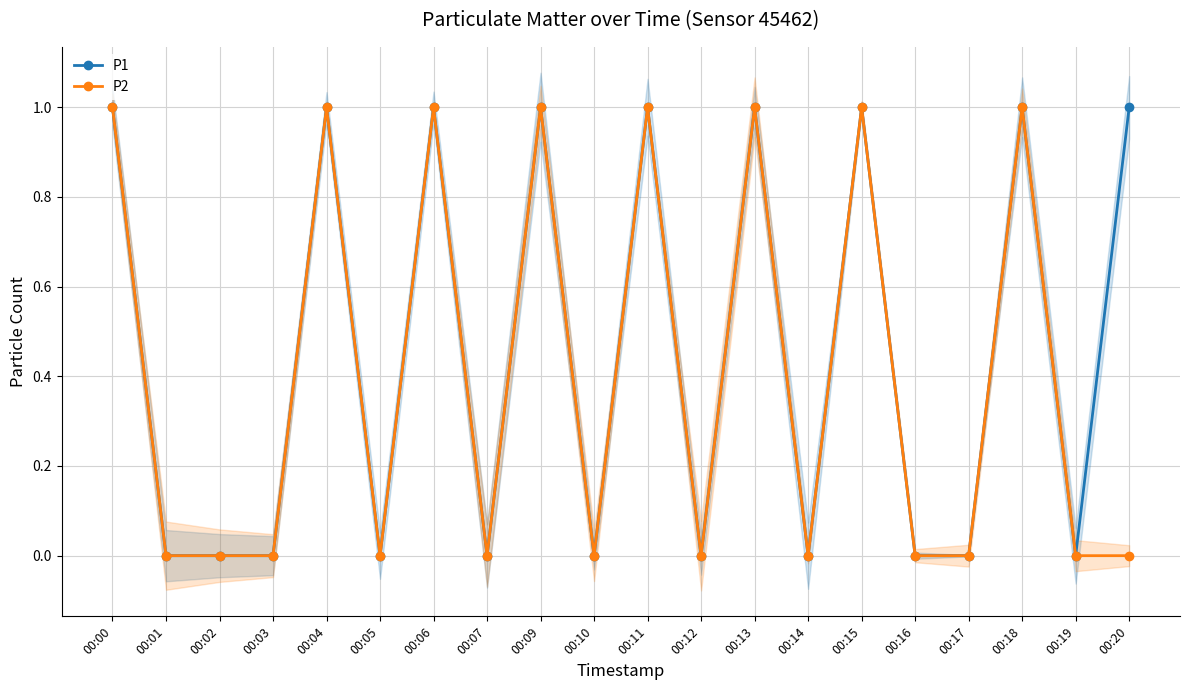

What is the difference between the maximum and minimum values in the P1 series?

1